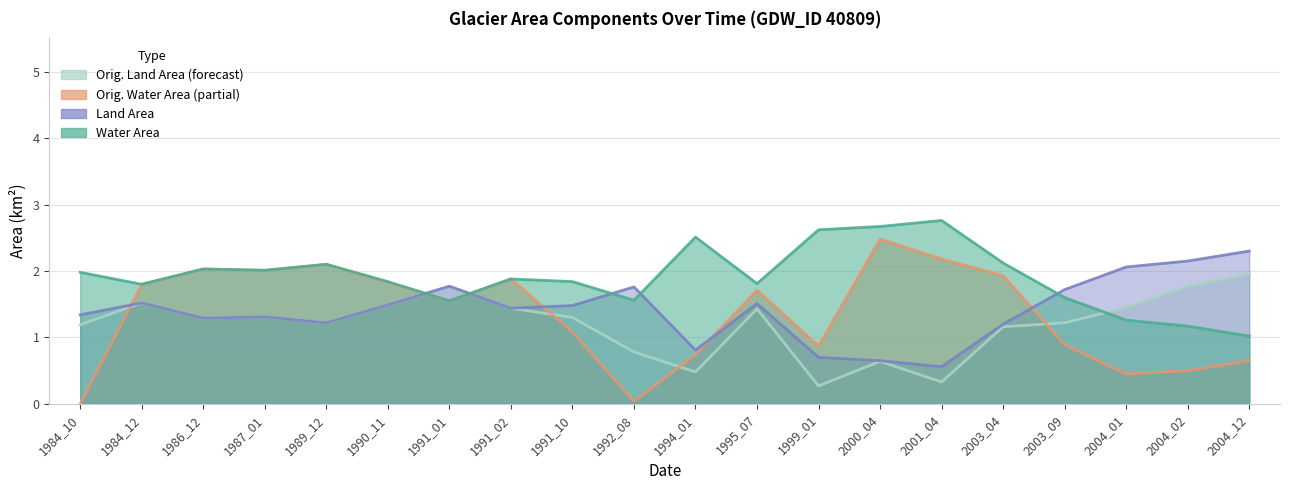

The origlandArea series shows 1.3 at 1986_12. True or false?

True